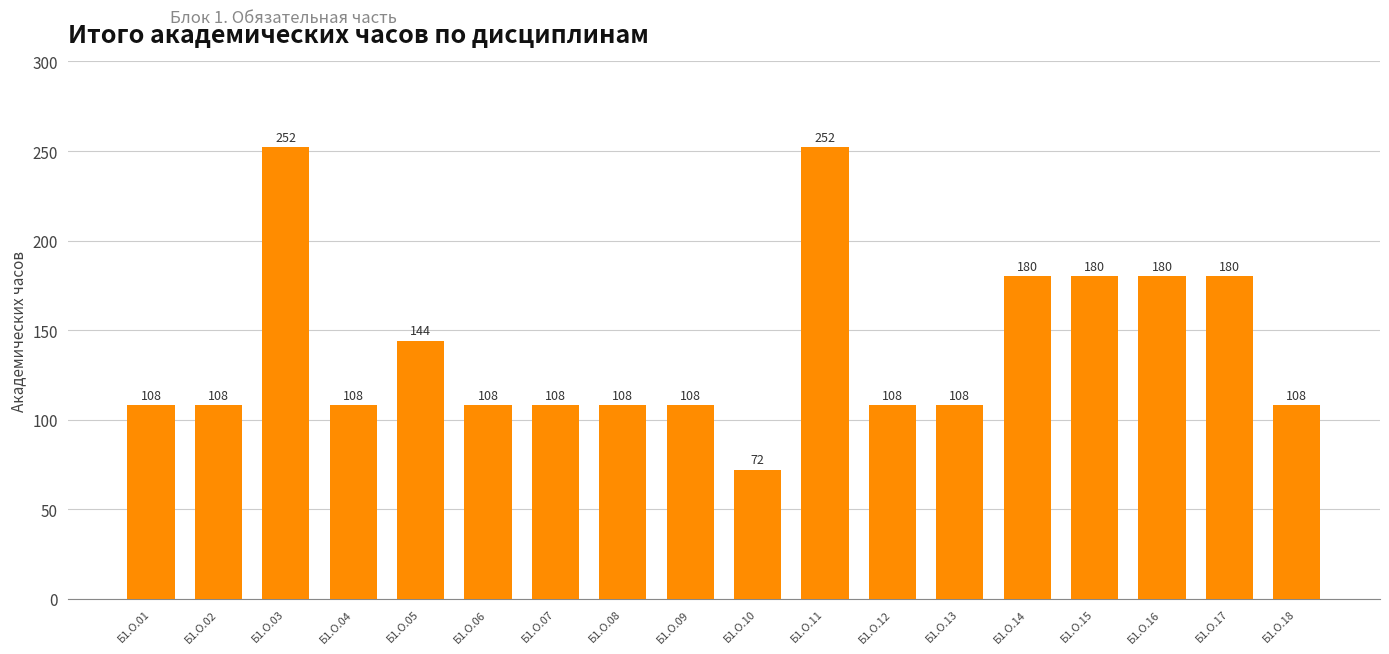

Reading right to left, extract all data points from this chart.

108	180	180	180	180	108	108	252	72	108	108	108	108	144	108	252	108	108